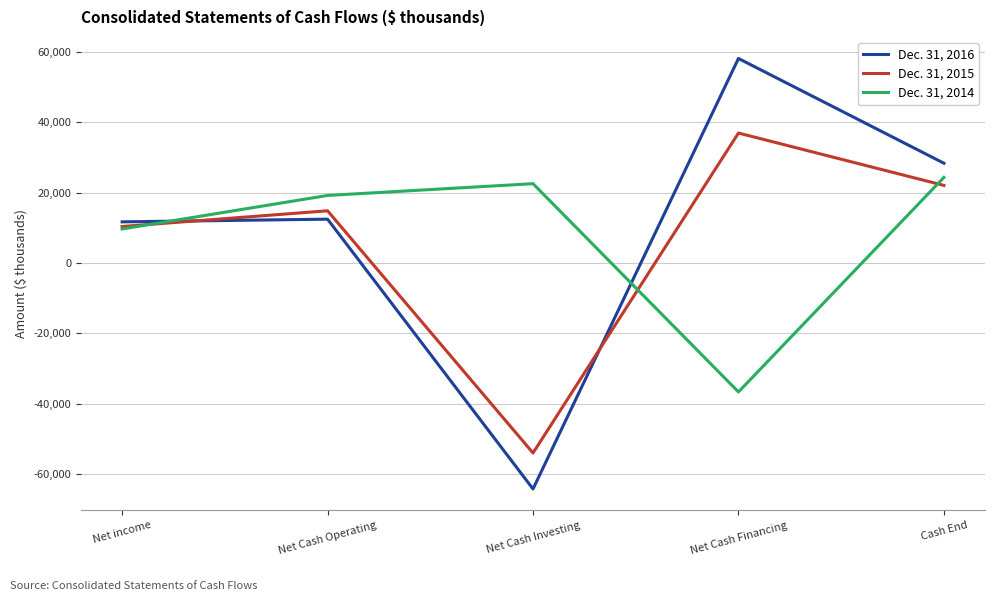

Which series ends up on top after the final intersection of Dec. 31, 2014 and Dec. 31, 2015?

Dec. 31, 2014